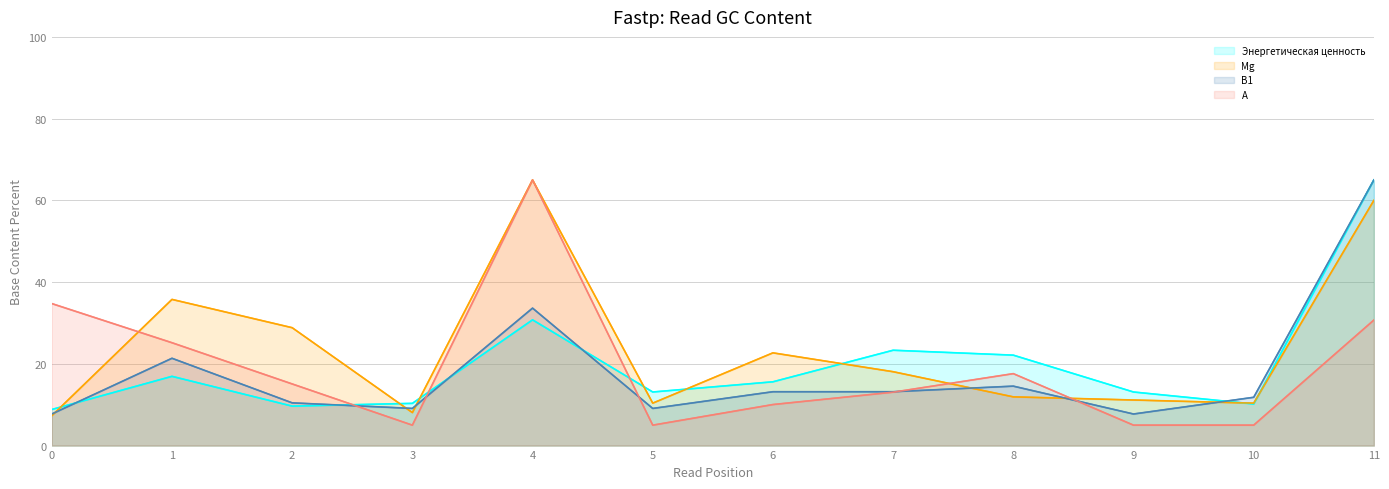

Which has a higher value, 11 or 2?

11